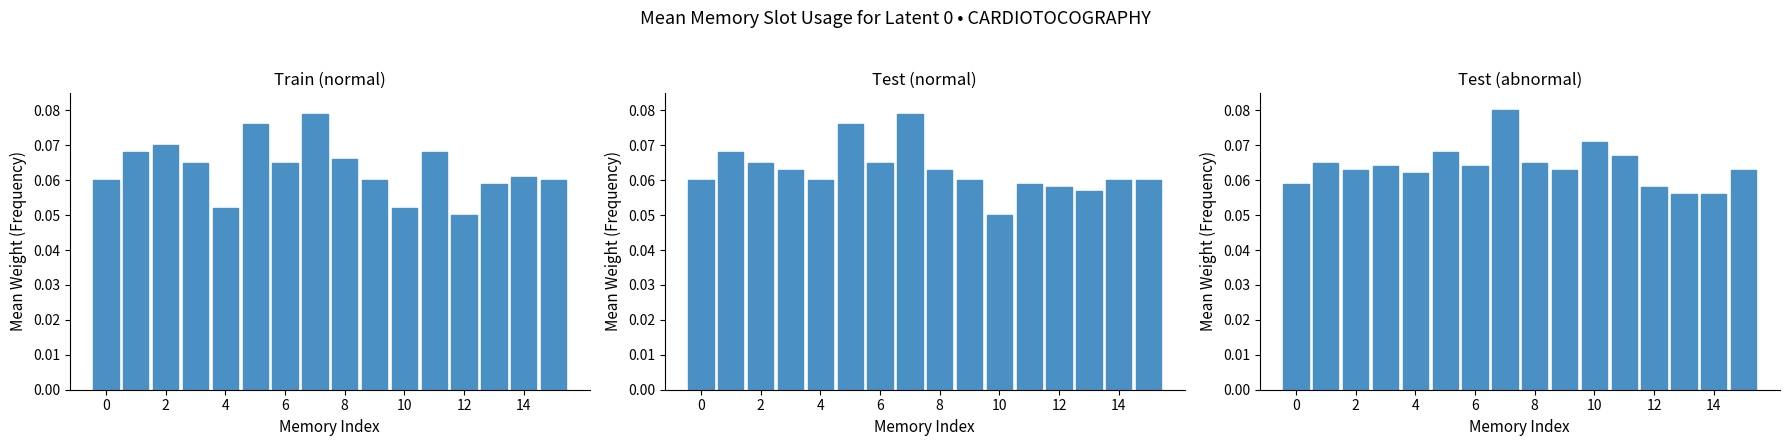

Reading left to right, transcribe all the data shown in this chart.

train_normal: 0.1	0.1	0.1	0.1	0.1	0.1	0.1	0.1	0.1	0.1	0.1	0.1	0.1	0.1	0.1	0.1
test_normal: 0.1	0.1	0.1	0.1	0.1	0.1	0.1	0.1	0.1	0.1	0.1	0.1	0.1	0.1	0.1	0.1
test_abnormal: 0.1	0.1	0.1	0.1	0.1	0.1	0.1	0.1	0.1	0.1	0.1	0.1	0.1	0.1	0.1	0.1